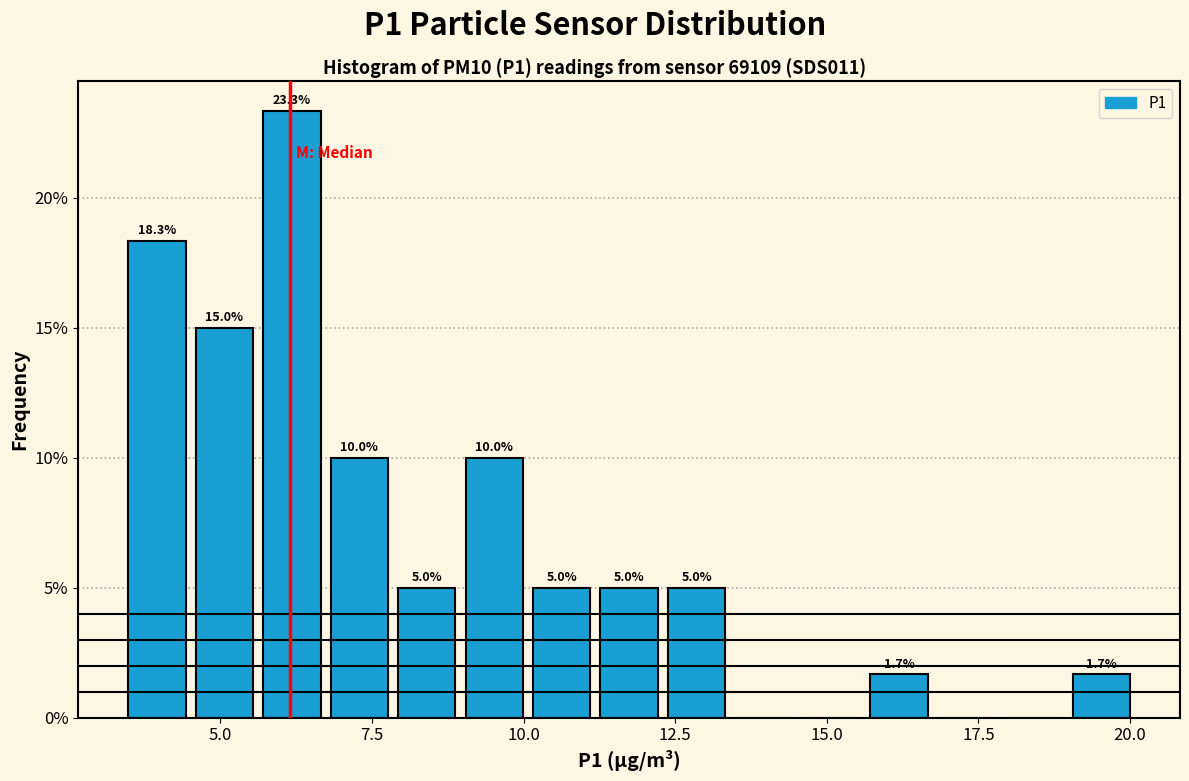

Read against the x-axis, roughly where is the centre of the tallest bar?

6.0